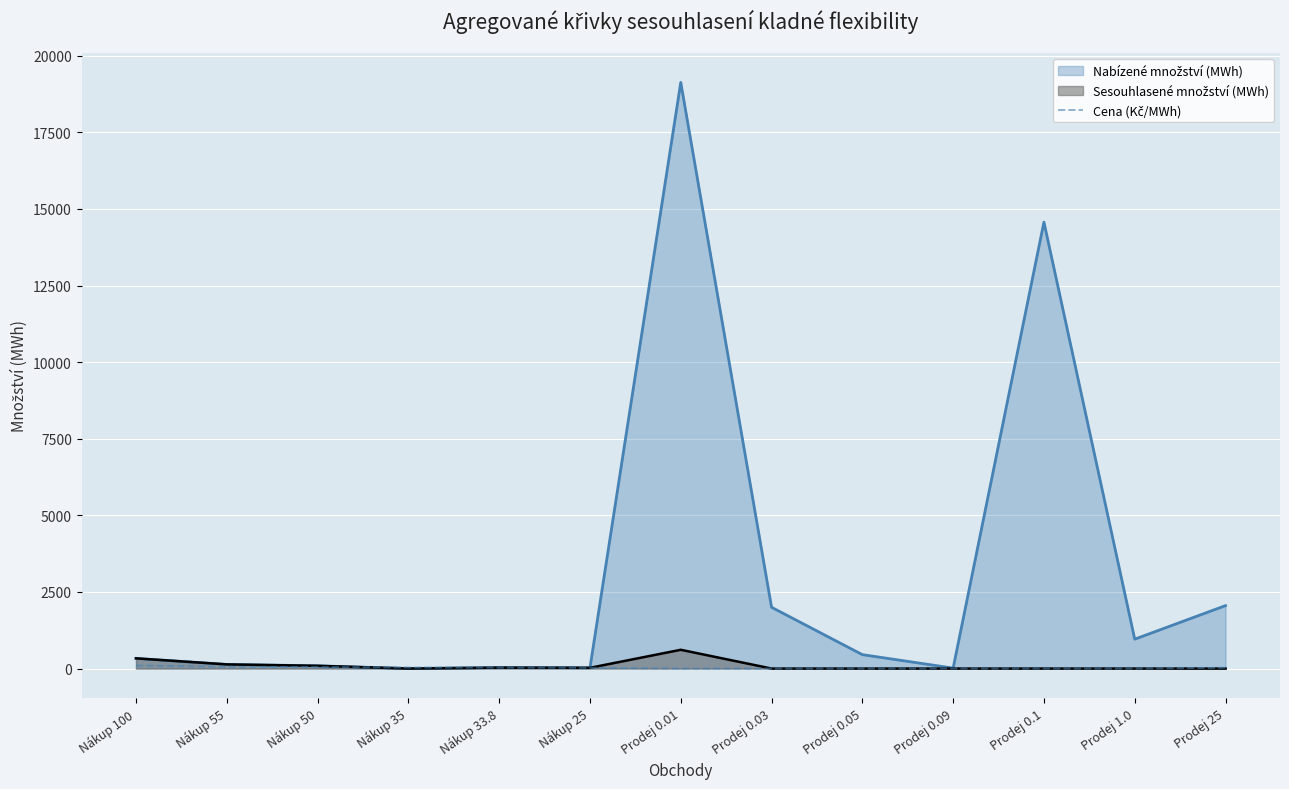

True or false: there are more than 2 points higher than both neighbors.

False